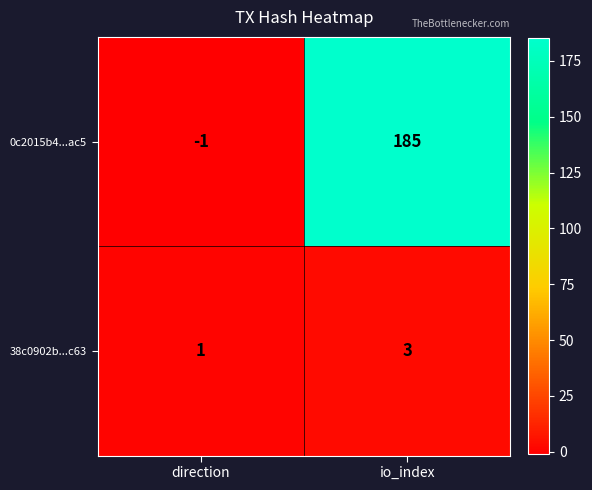

Which series changed the most between direction and io_index?

0c2015b4...ac5